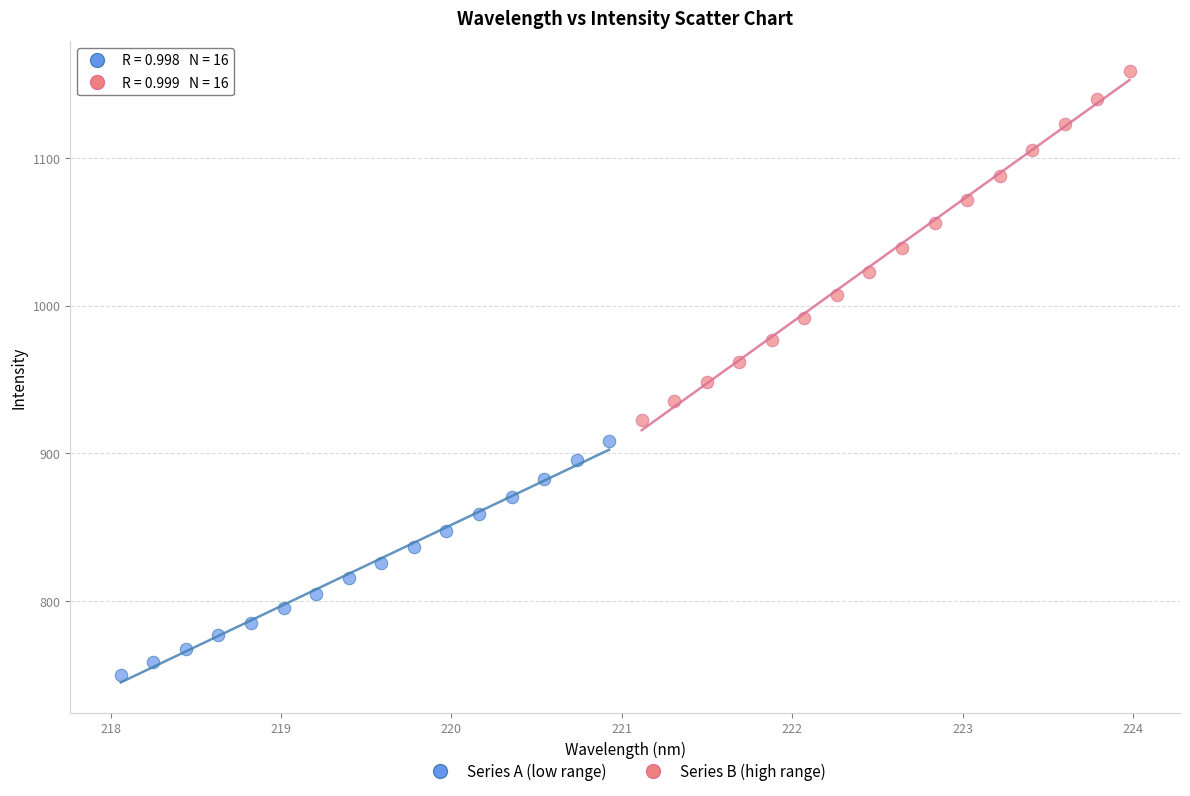

Which series reaches the maximum Y coordinate?

Series B (high range)